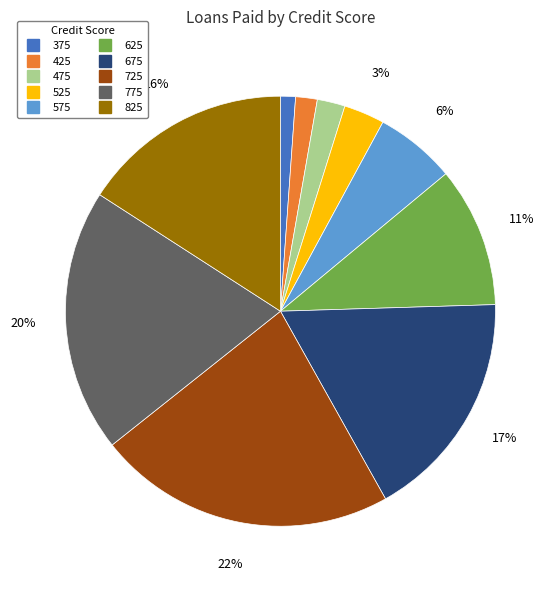

Which slice is the smallest?

375